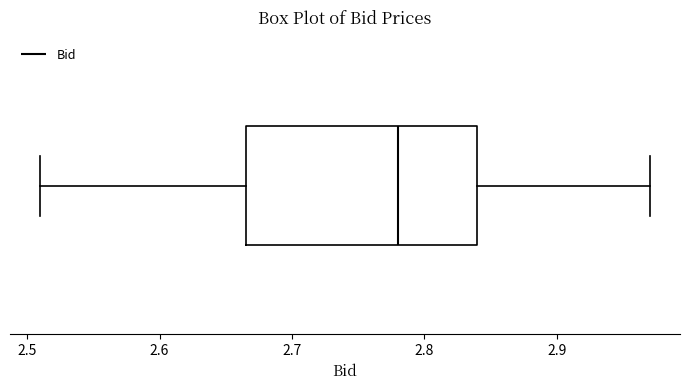

Where does the right whisker of the box end on the x-axis? The values are not printed on the chart, so give them approximately, as read against the axis.

2.97